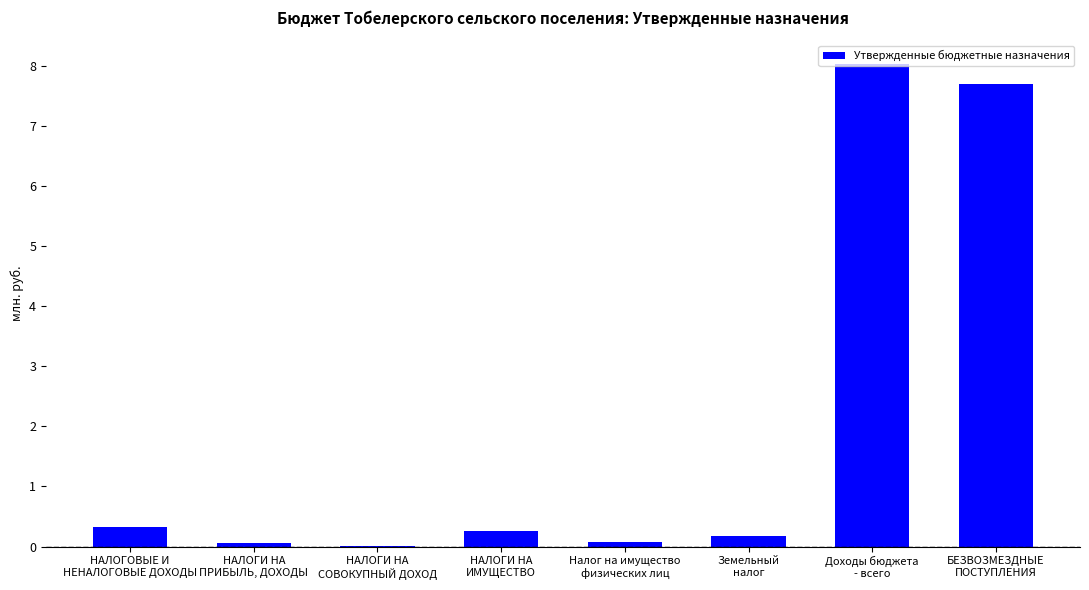

What is the sum of all values?

16.7